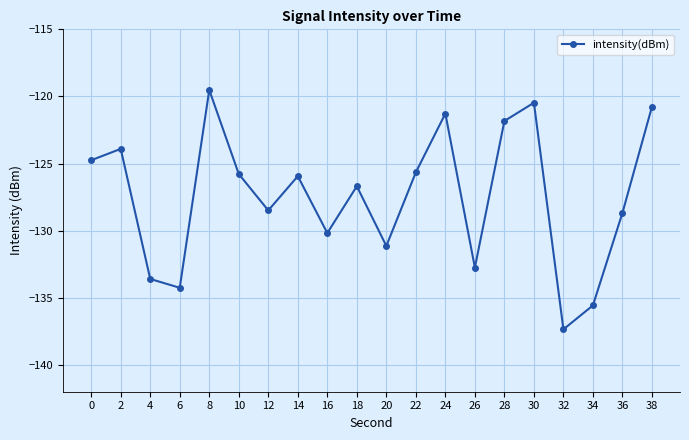

How many lines are shown in the chart?

1